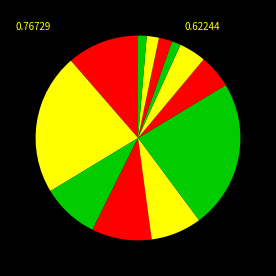

How many slices are in this pie chart?

12